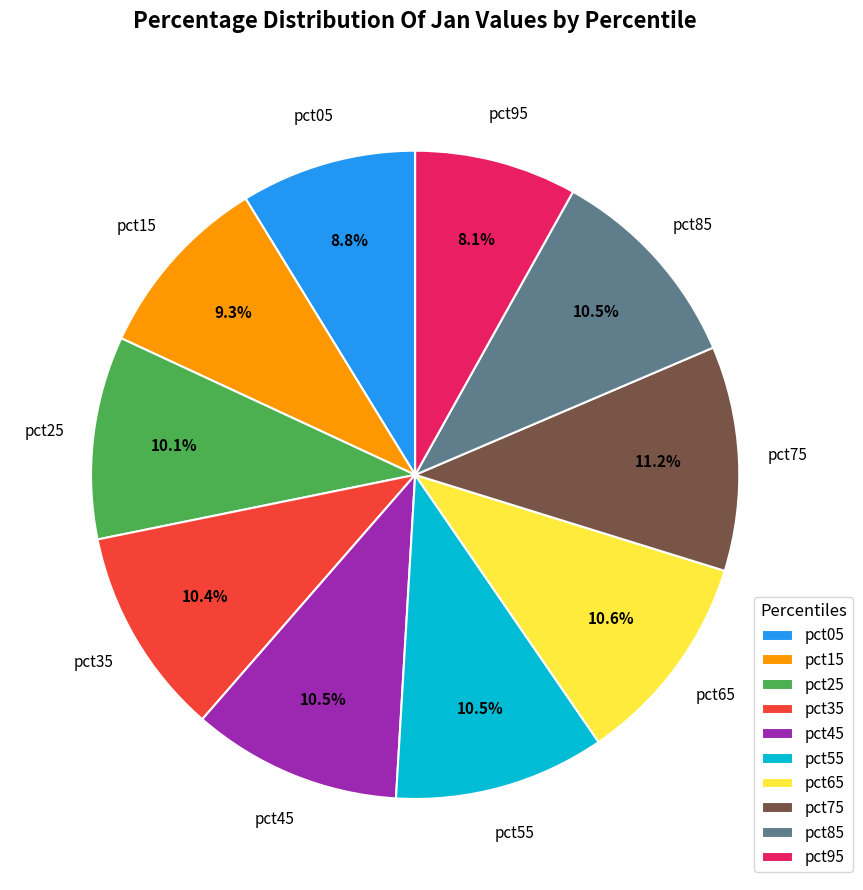

Which category has the smallest portion of the pie?

pct95